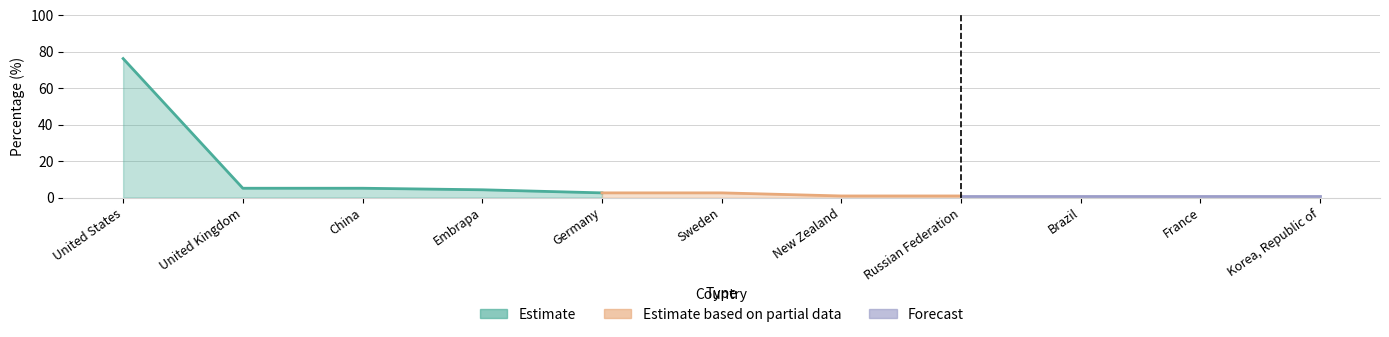

At which label does the data first exceed 2?

United States